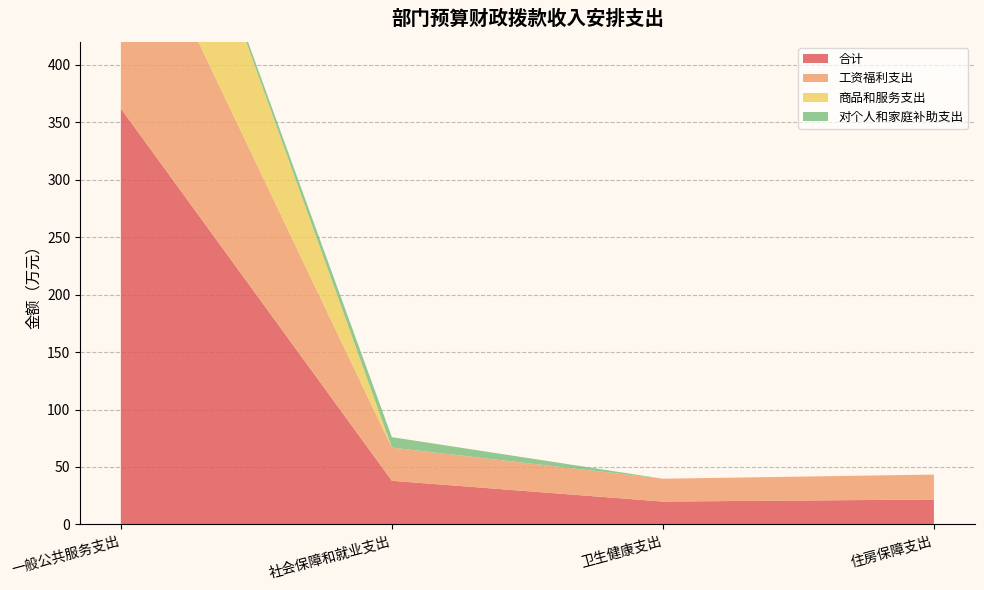

Reading right to left, what are all the values shown in this chart?

合计: 住房保障支出=21.7	卫生健康支出=19.9	社会保障和就业支出=38.0	一般公共服务支出=362.1
工资福利支出: 住房保障支出=21.7	卫生健康支出=19.9	社会保障和就业支出=28.9	一般公共服务支出=199.4
商品和服务支出: 住房保障支出=0.0	卫生健康支出=0.0	社会保障和就业支出=0.0	一般公共服务支出=162.7
对个人和家庭补助支出: 住房保障支出=0.0	卫生健康支出=0.0	社会保障和就业支出=9.1	一般公共服务支出=0.0